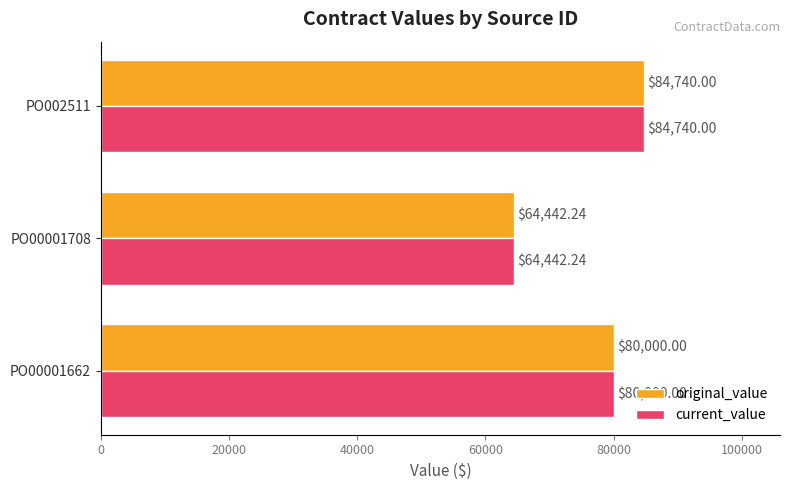

Rank the categories by current_value value from lowest to highest.

PO00001708, PO00001662, PO002511